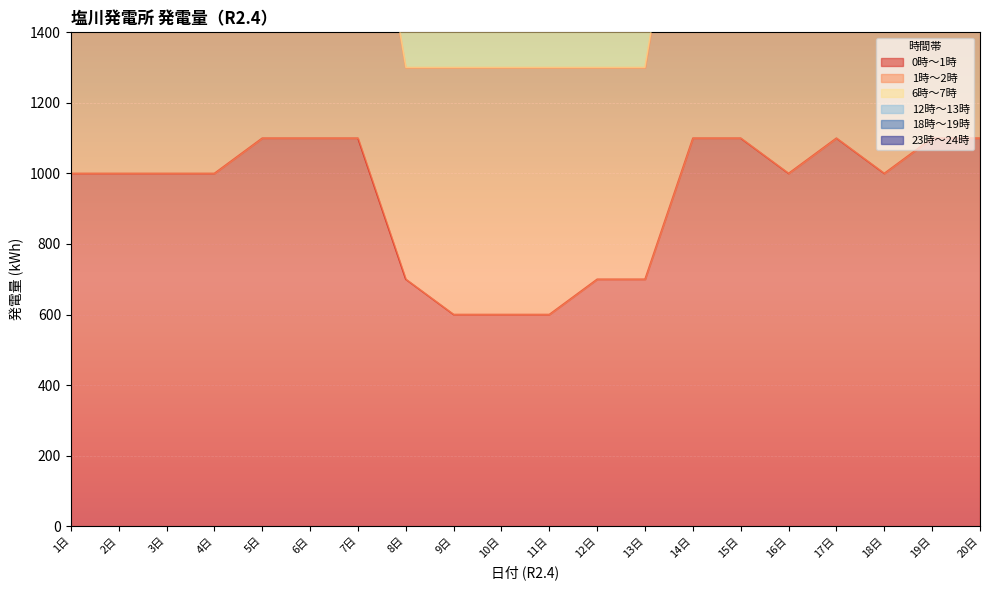

True or false: 0時～1時 and 6時～7時 intersect in this chart.

False